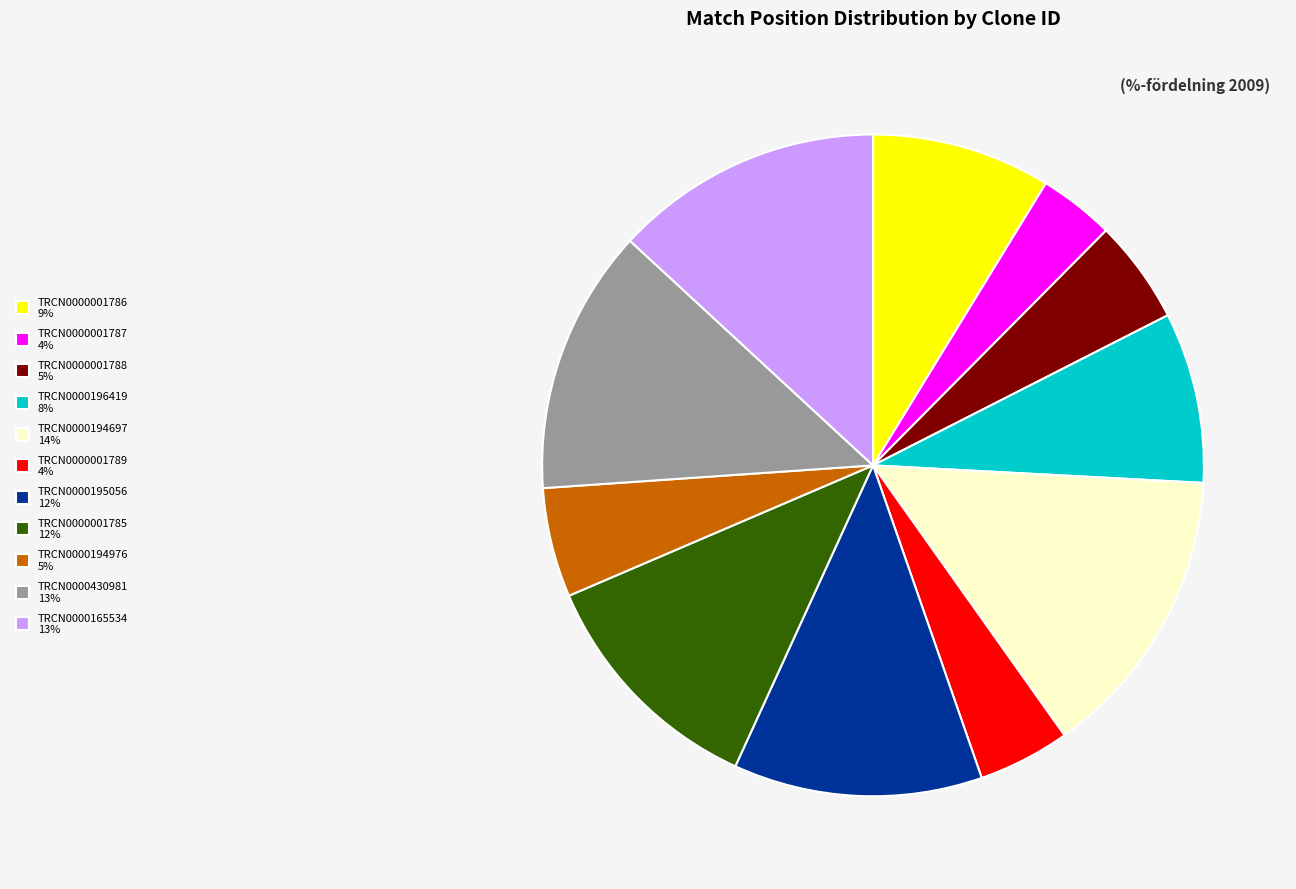

Is there any slice that represents more than half of the pie?

No